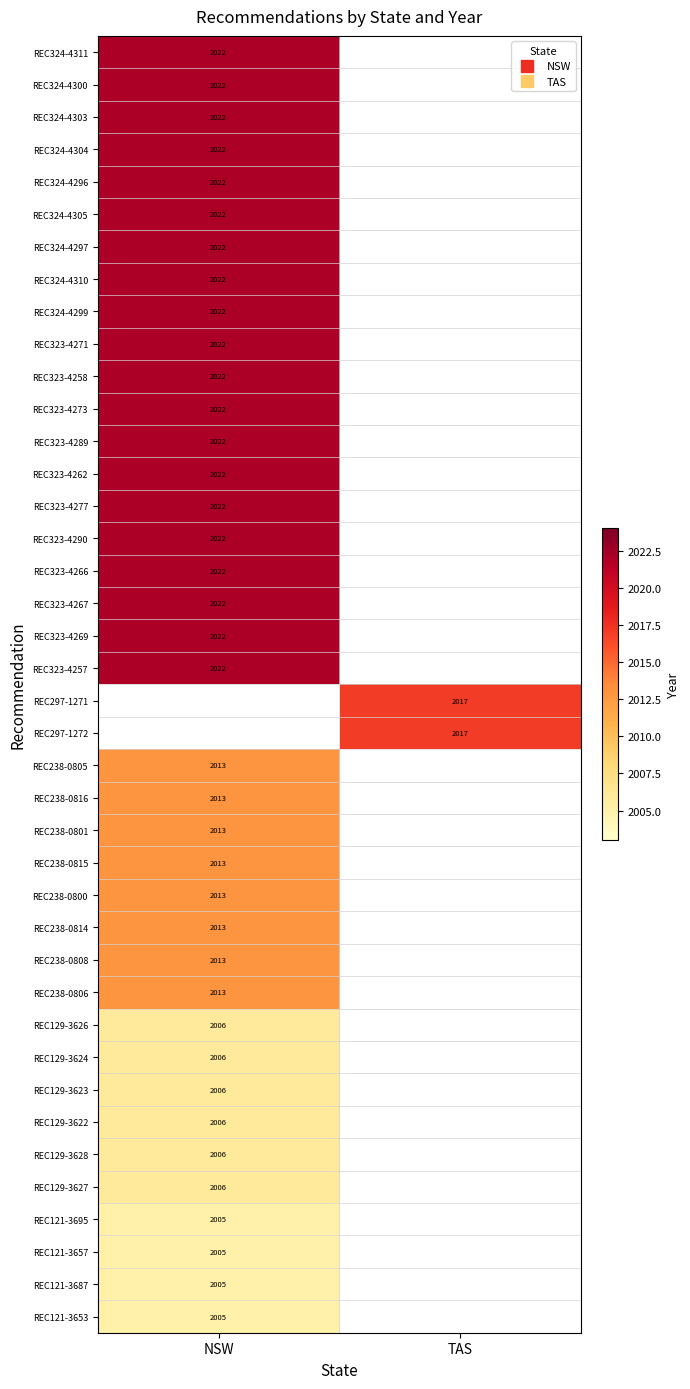

What is the spread (max minus min) of values at NSW?

17.0